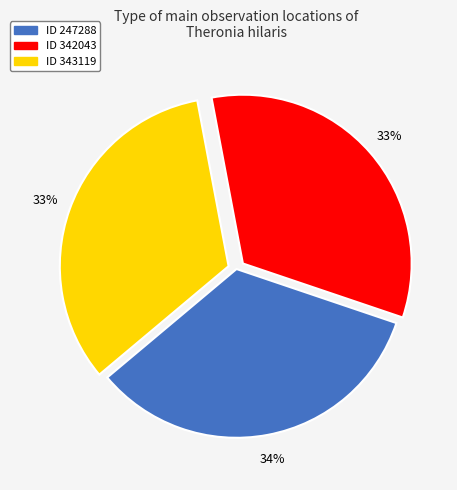

Is there a majority slice in this chart?

No